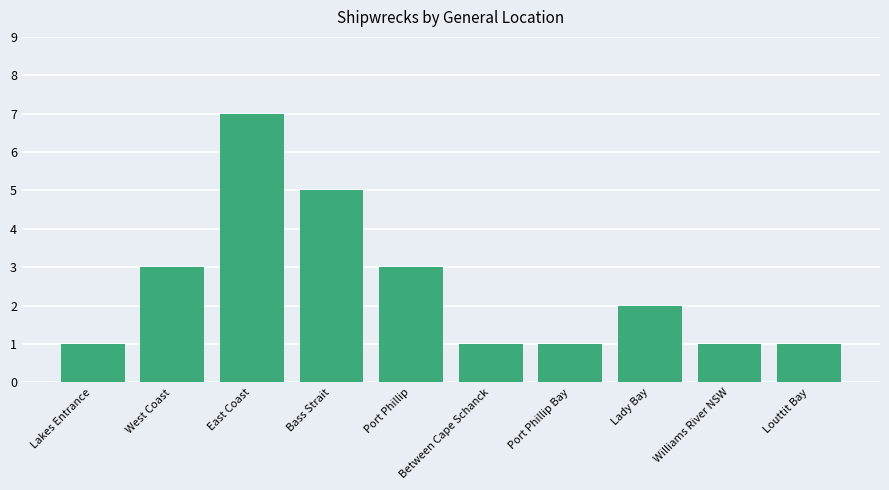

What is the difference between the second highest and second lowest values?

4